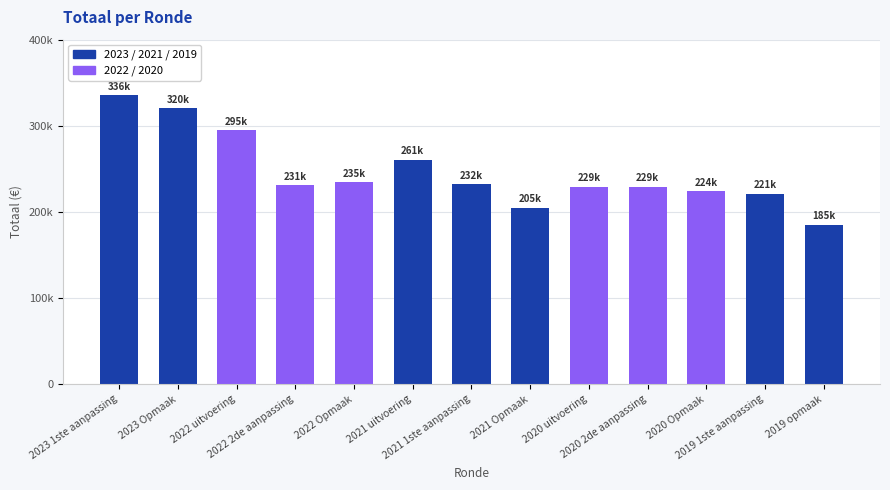

Reading left to right, what are all the values shown in this chart?

335803	320166	294565	231251	234723	260718	231845	204729	229297	229367	224282	220840	185290